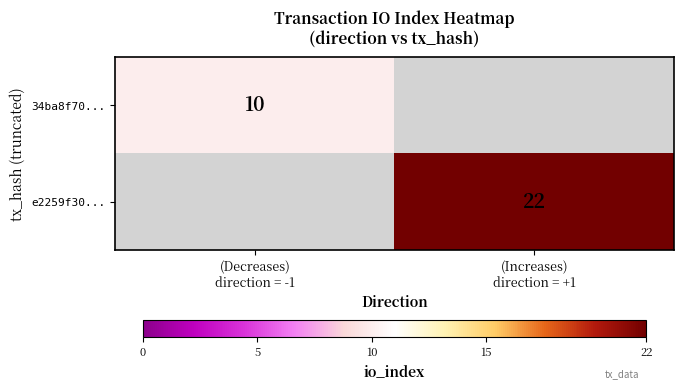

Where is 34ba8f70... nearest to the value 10?

(Decreases) direction = -1